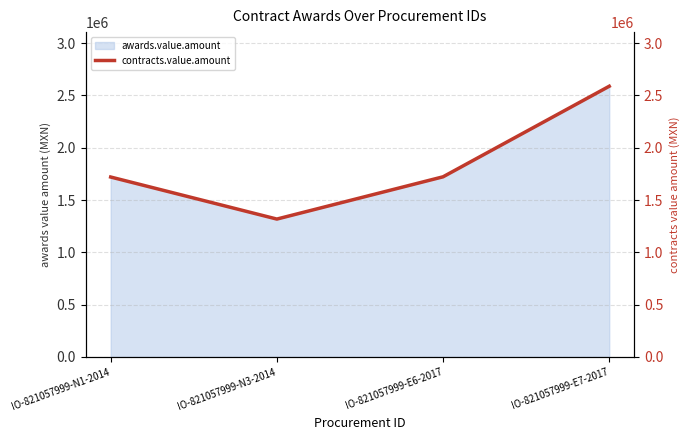

What position from the left is IO-821057999-E7-2017?

4